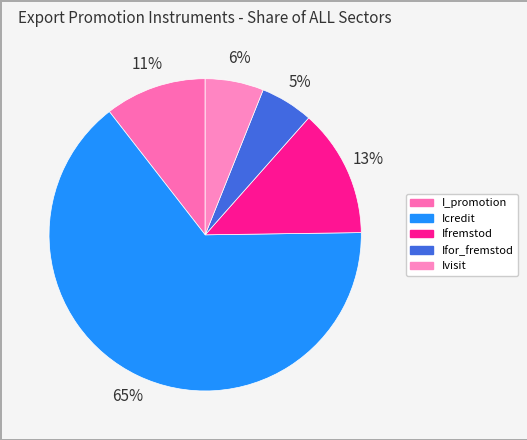

Which has a higher value, Ifremstod or Ifor_fremstod?

Ifremstod